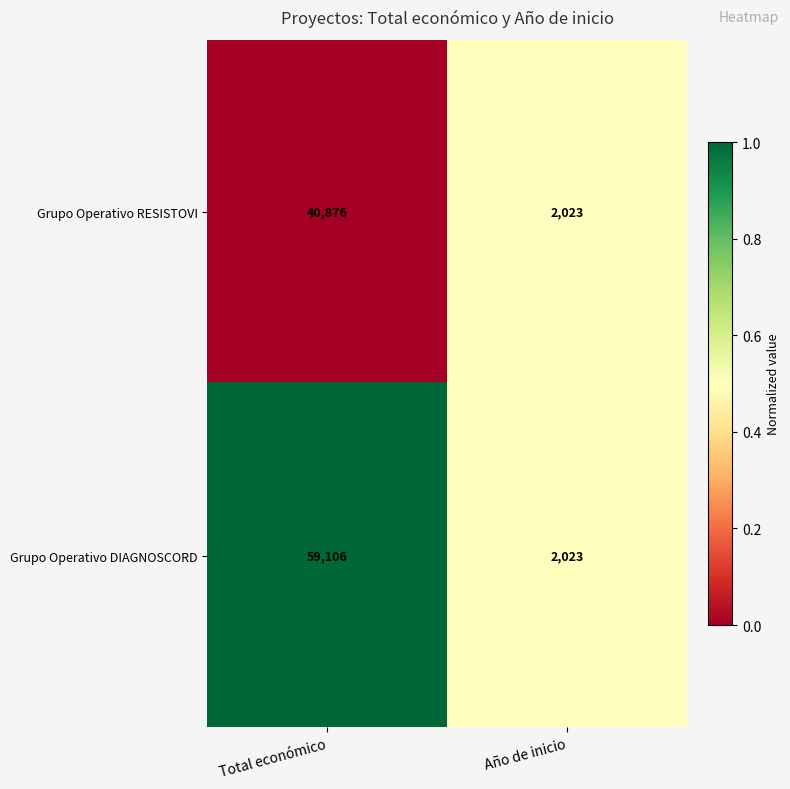

Rank the series by their average value, from highest to lowest.

Grupo Operativo DIAGNOSCORD, Grupo Operativo RESISTOVI